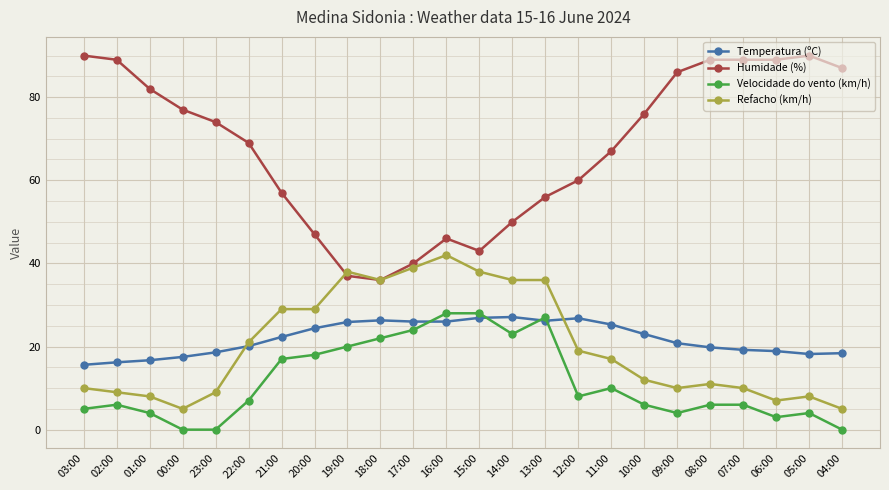

True or false: Velocidade do vento (km/h) has more than 1 interior local peaks.

True